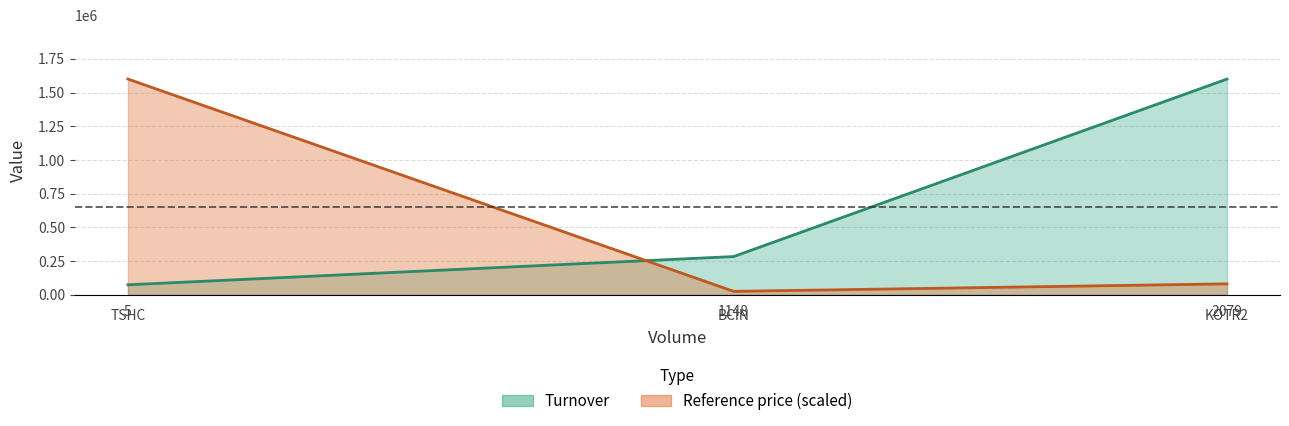

Where does the data first go above 284350?

2079